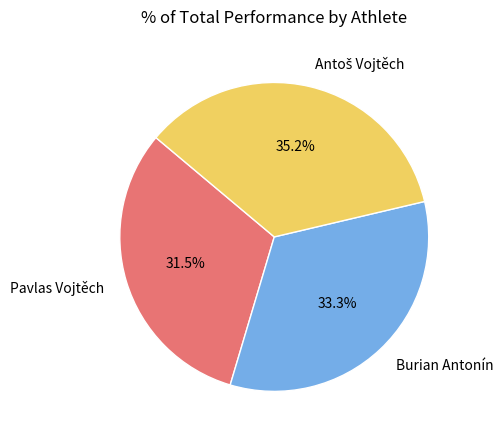

What is the ratio of the value at Pavlas Vojtěch to the value at Burian Antonín?

0.9